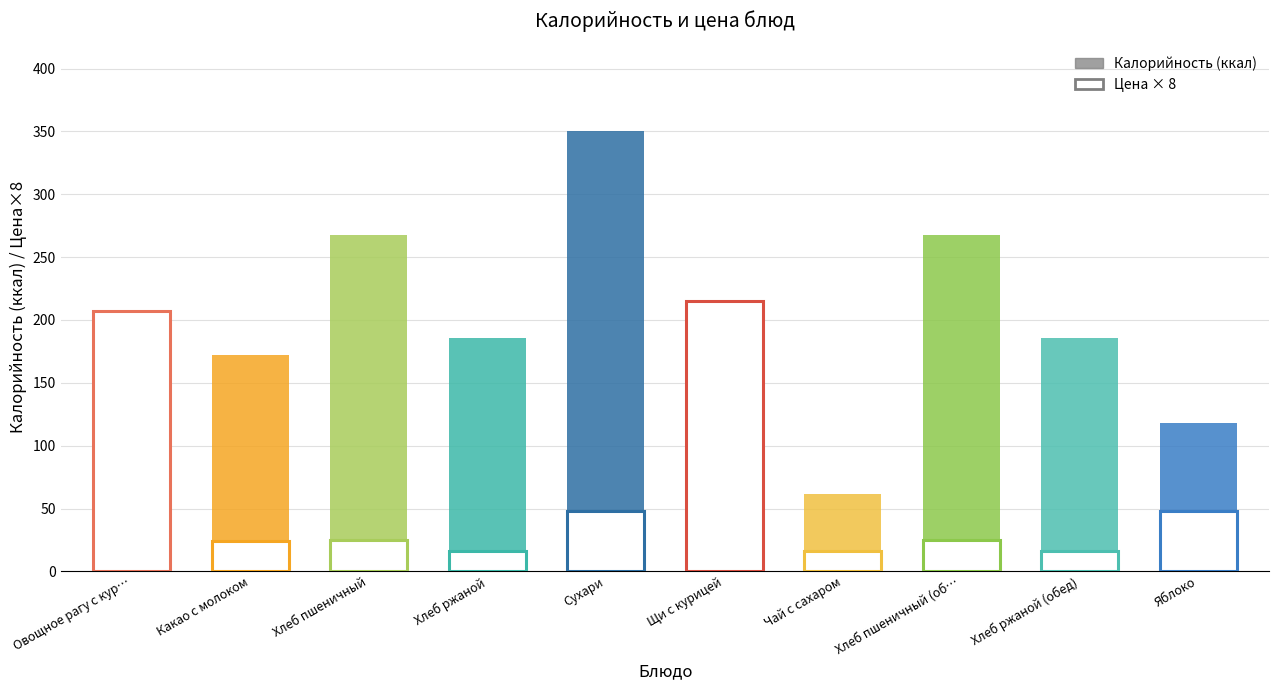

Between Хлеб пшеничный and Хлеб пшеничный (обед), which series saw the biggest shift?

Калорийность